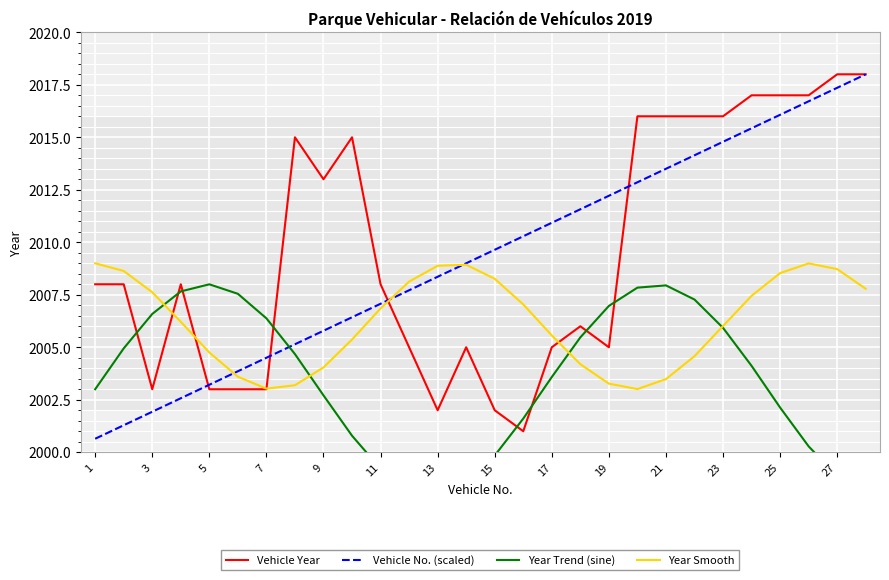

What value does the Vehicle Year series have at 21?

2016.0